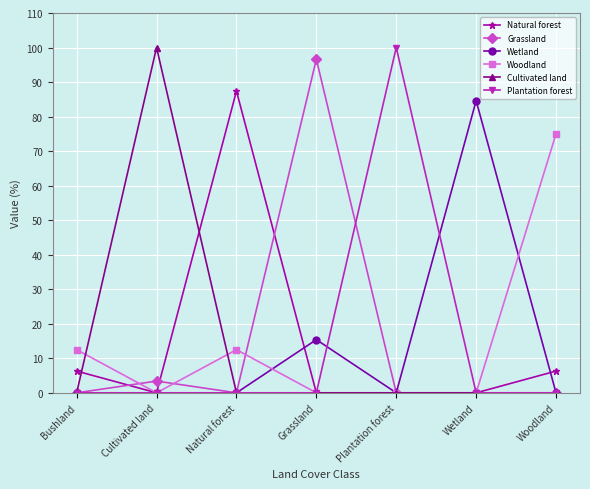

What is the sum of all Wetland values?

100.0